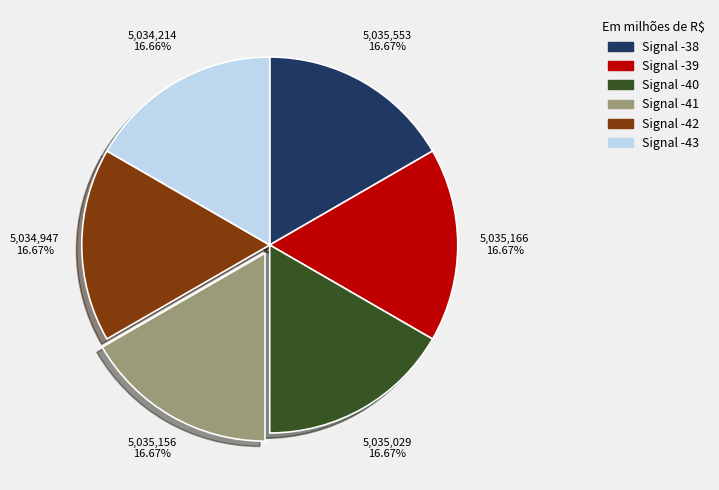

Is Signal -43 the majority of the pie?

No